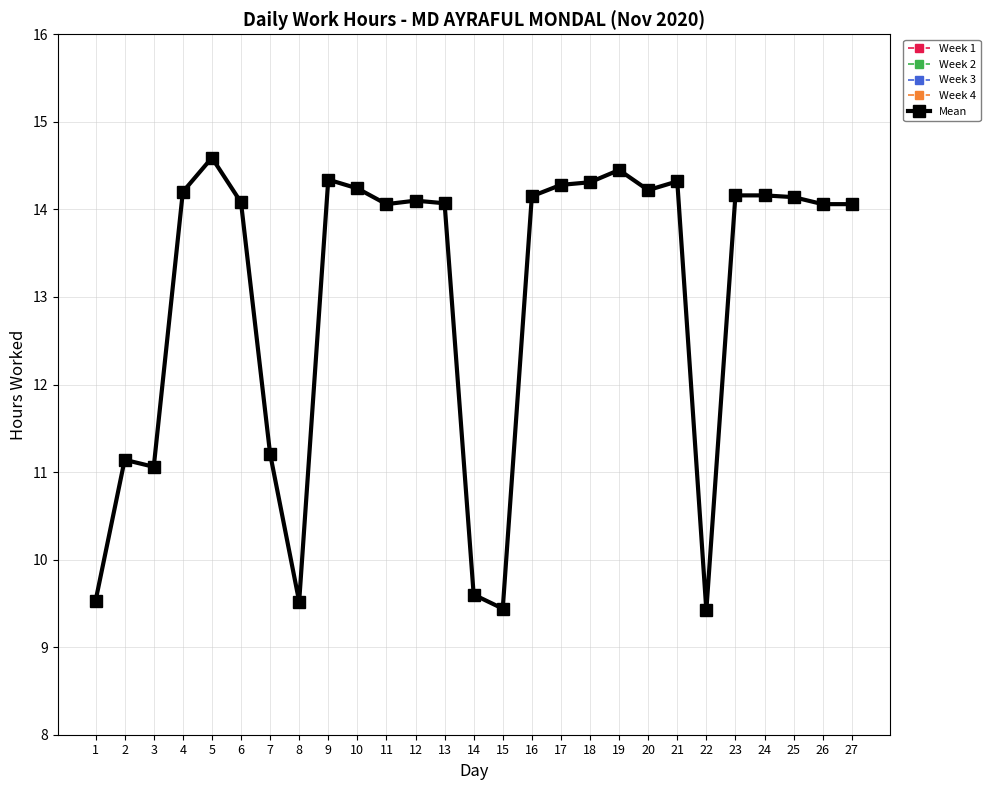

Rank the categories by value from highest to lowest.

5, 19, 9, 21, 18, 17, 10, 20, 4, 23, 24, 16, 25, 12, 6, 13, 11, 26, 27, 7, 2, 3, 14, 1, 8, 15, 22